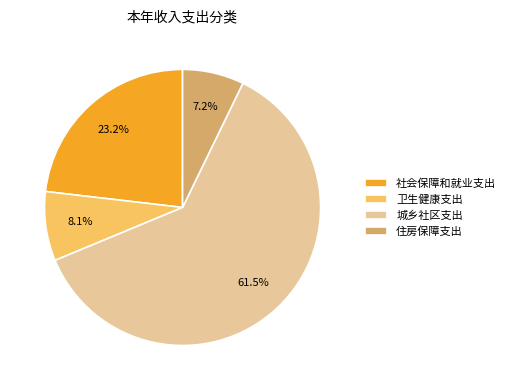

Rank the categories by value from highest to lowest.

城乡社区支出, 社会保障和就业支出, 卫生健康支出, 住房保障支出